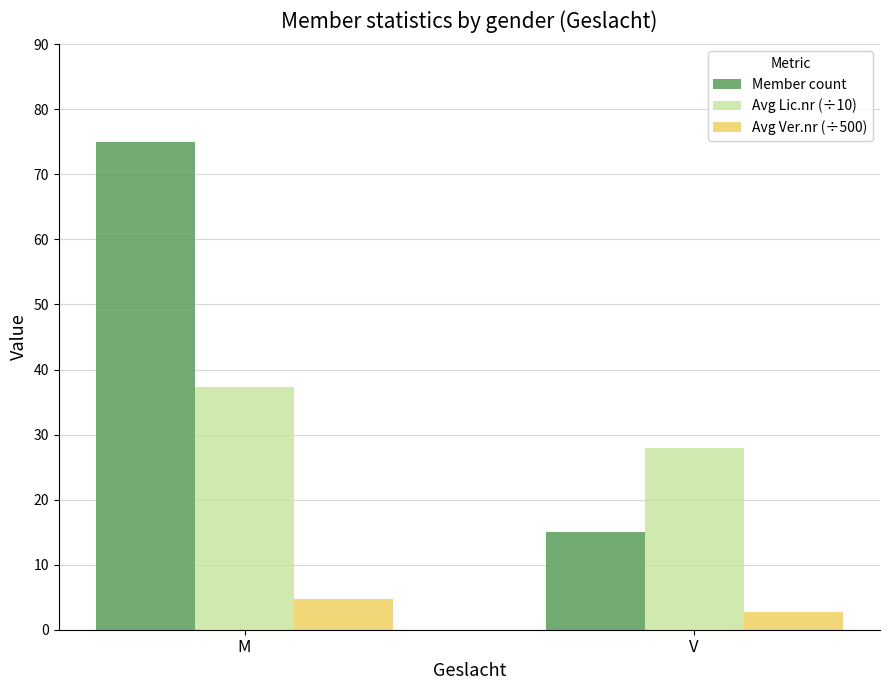

List the series in order of their overall mean, highest first.

Member count, Avg Lic.nr (÷10), Avg Ver.nr (÷500)